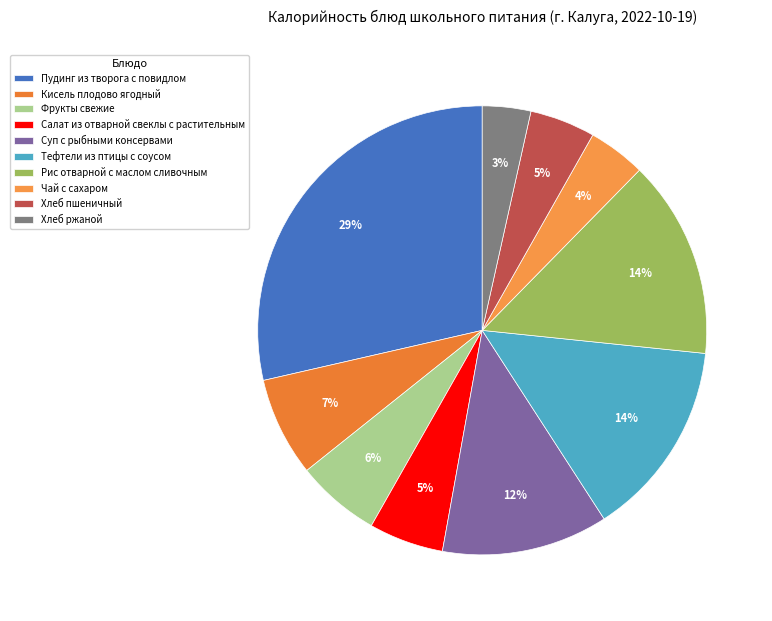

How many segments does this pie chart have?

10